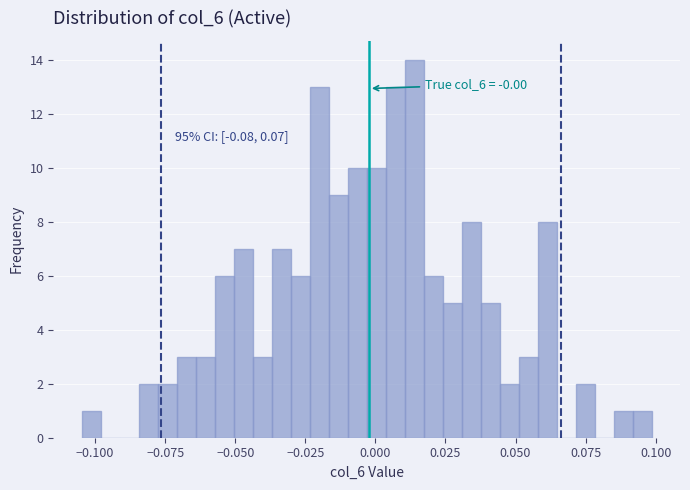

Around what value on the x-axis is the tallest bar? Give the approximate position of its centre, as read against the axis.

0.015